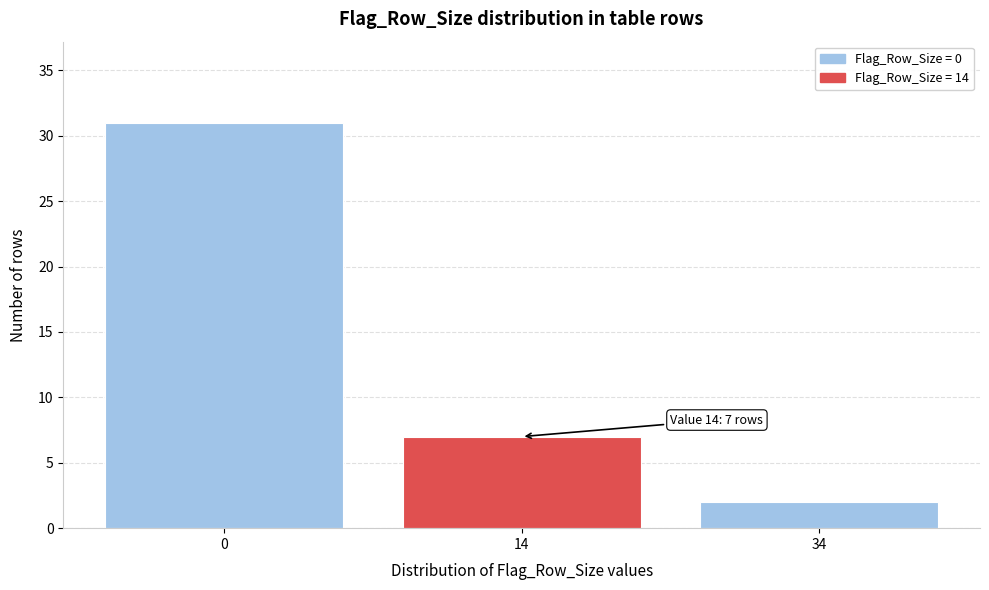

Reading left to right, transcribe all the data shown in this chart.

31	7	2